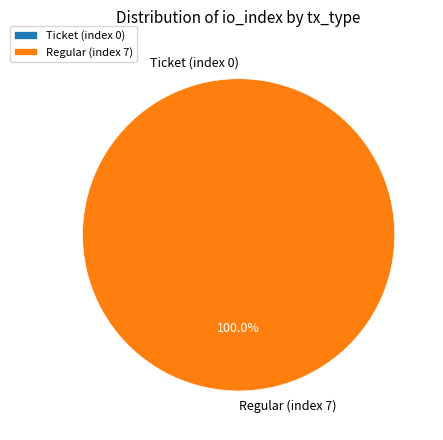

How many slices are in this pie chart?

2